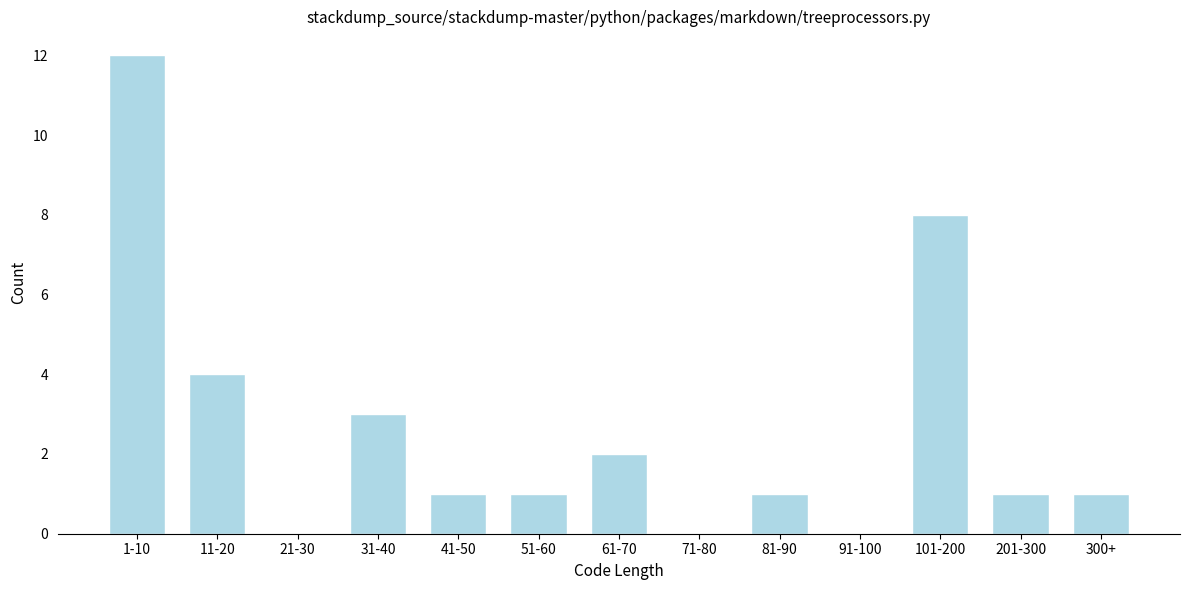

Reading left to right, what are all the values shown in this chart?

1-10=12	11-20=4	21-30=0	31-40=3	41-50=1	51-60=1	61-70=2	71-80=0	81-90=1	91-100=0	101-200=8	201-300=1	300+=1